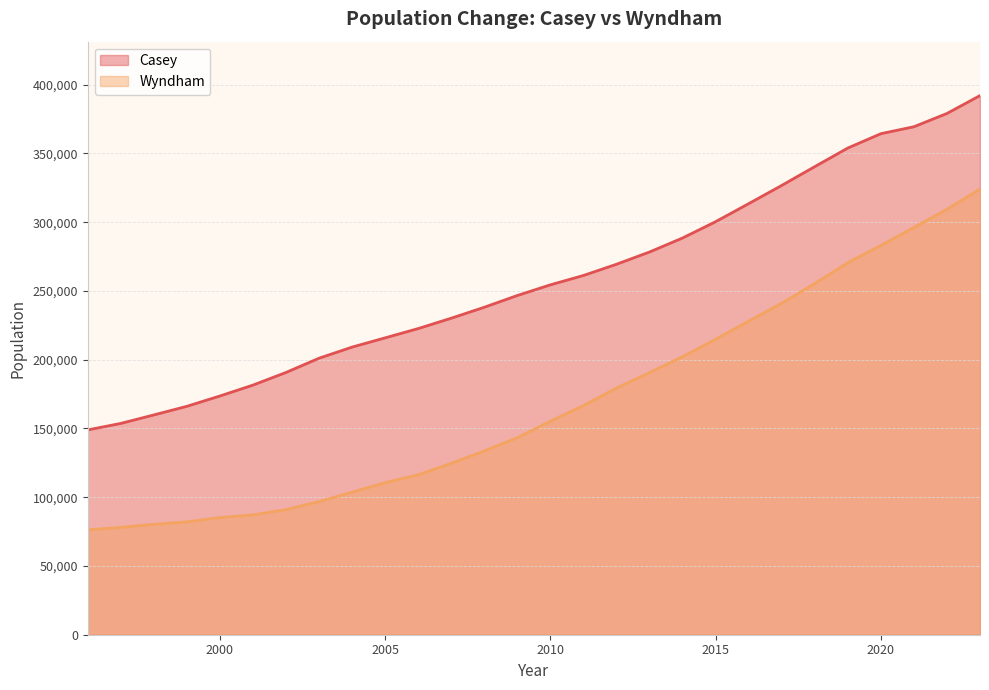

The Casey series shows 477738 at 2017. True or false?

False